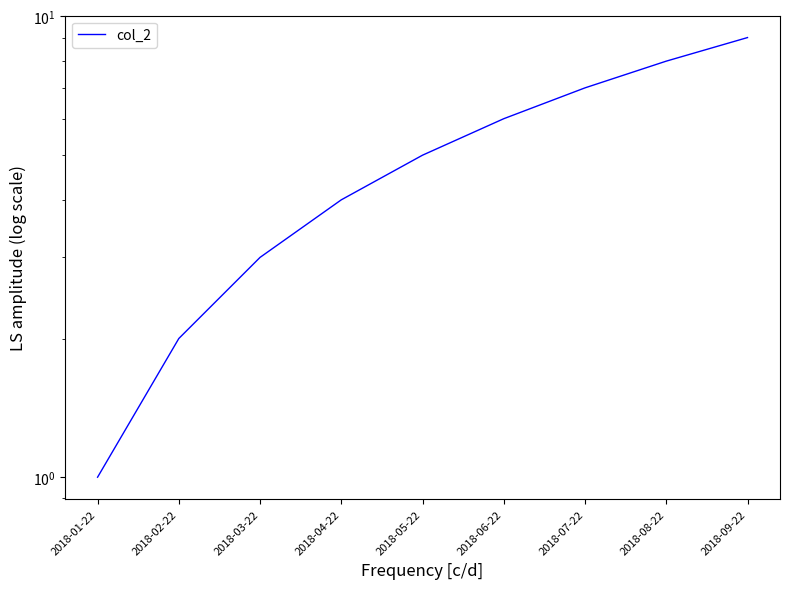

How many lines are shown in the chart?

1